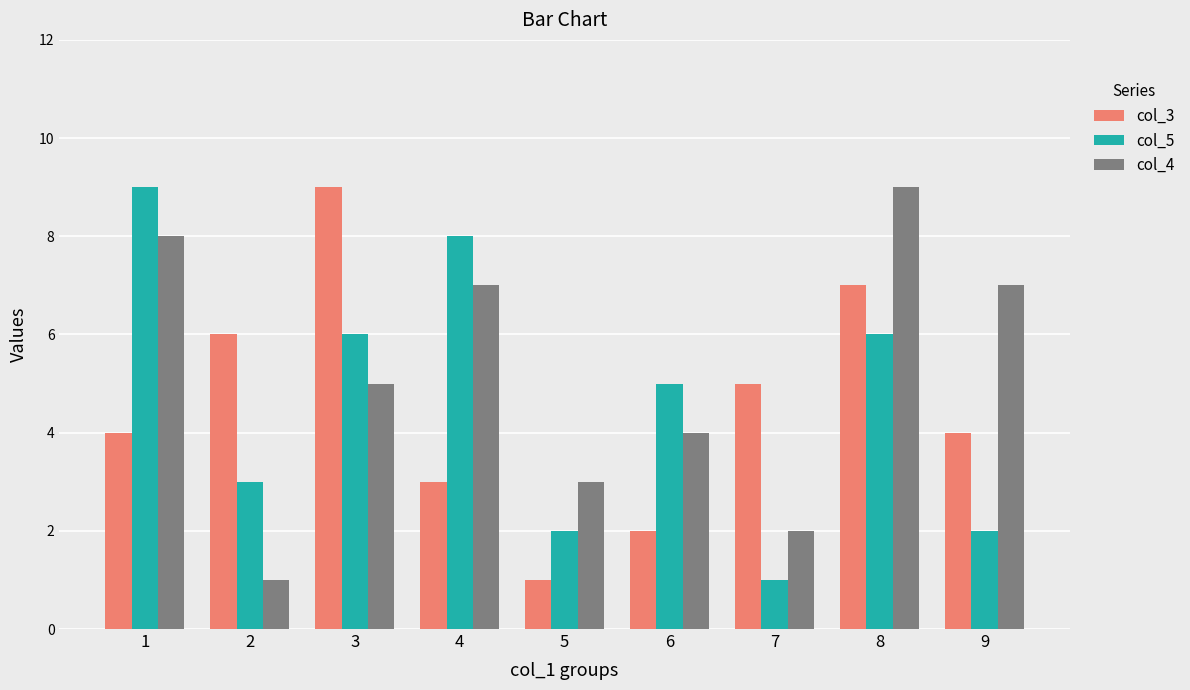

What are all the series names shown in the legend?

col_3, col_5, col_4